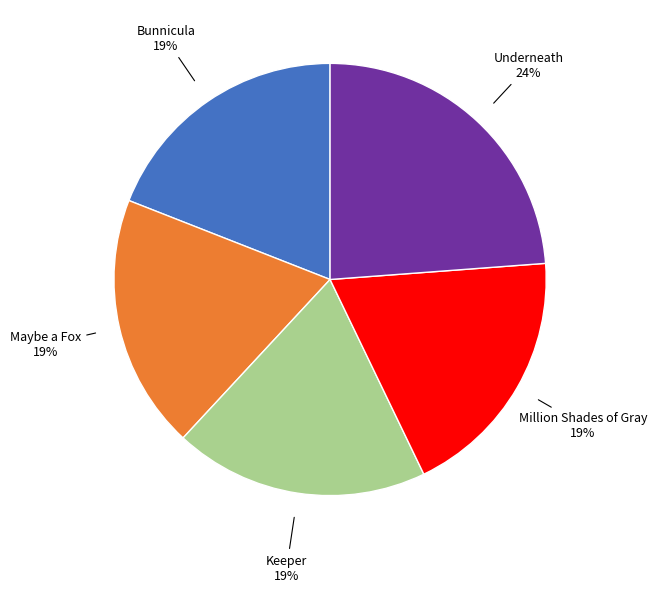

Which slice is the largest?

Underneath